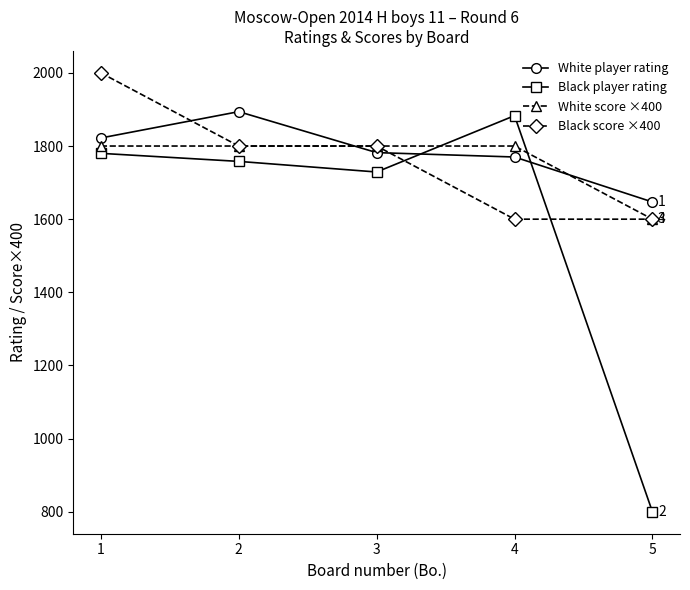

Is this an area chart (filled region under the line)?

No